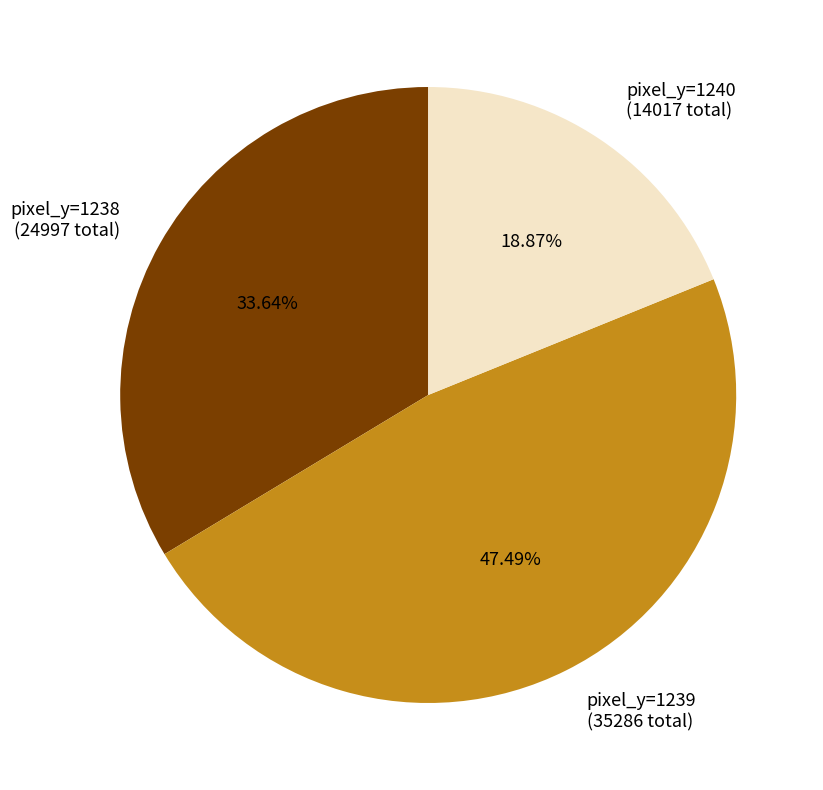

How many segments does this pie chart have?

3